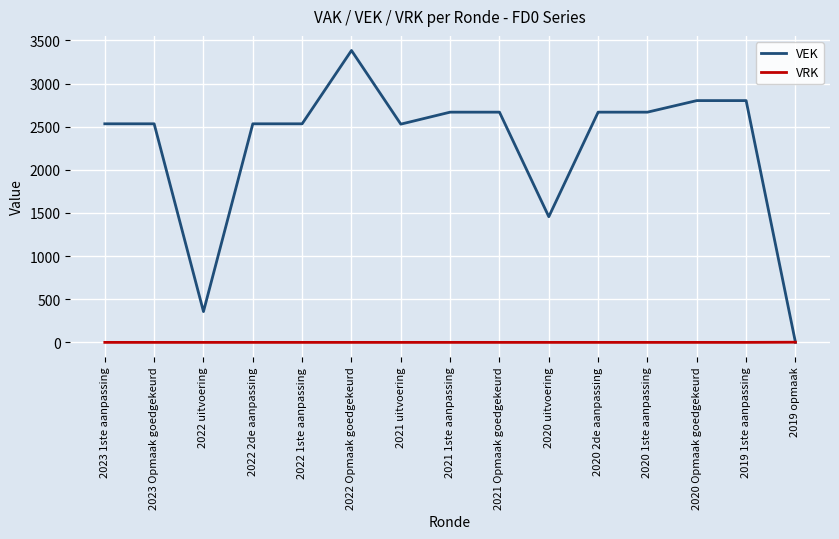

Which series has the largest range (max minus min)?

VEK